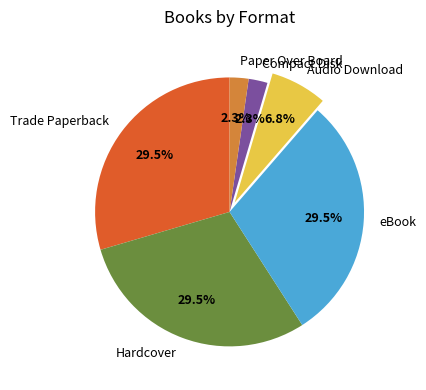

What is the ratio of the value at eBook to the value at Trade Paperback?

1.0